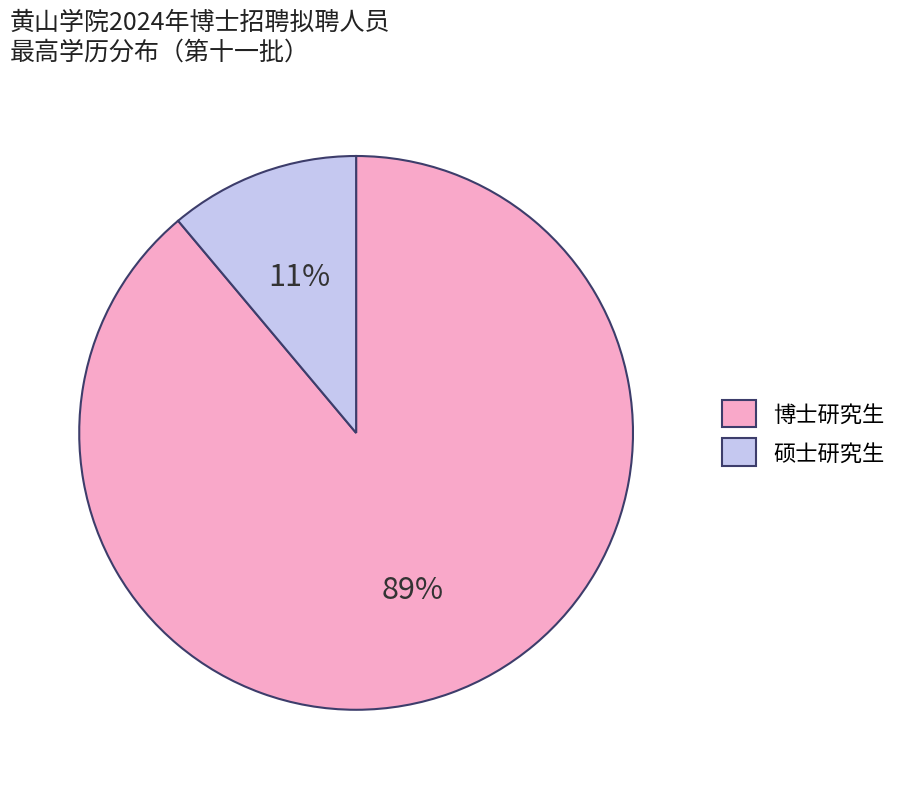

Which slice is the largest?

博士研究生